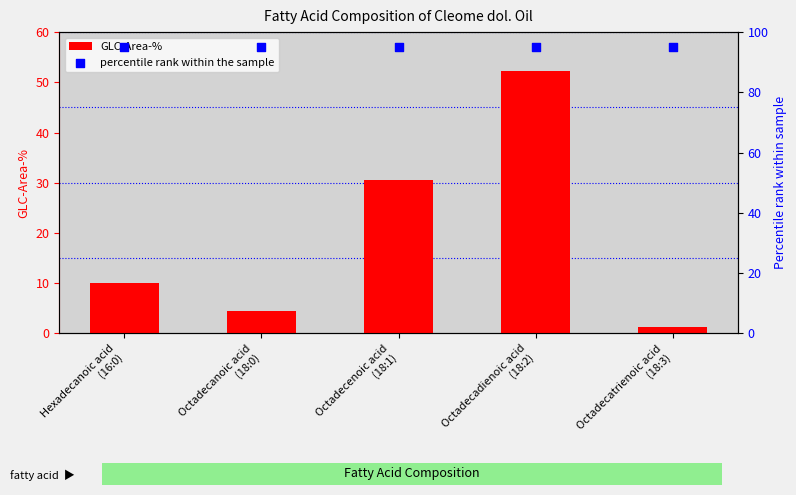

Which series has the largest total across all categories?

percentile rank within the sample